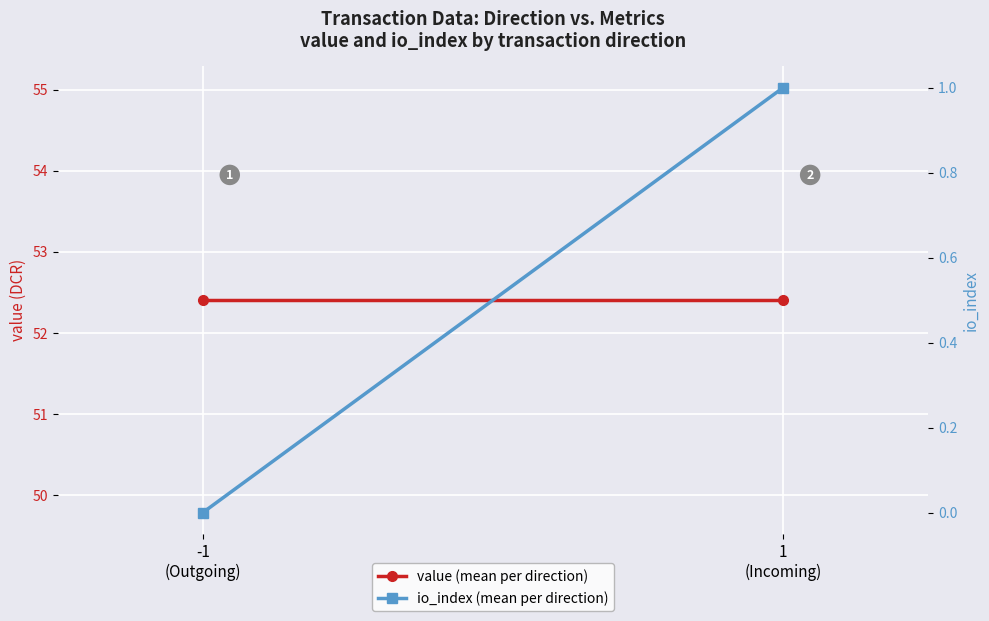

List the series in order of their peak value, highest first.

value (mean per direction), io_index (mean per direction)